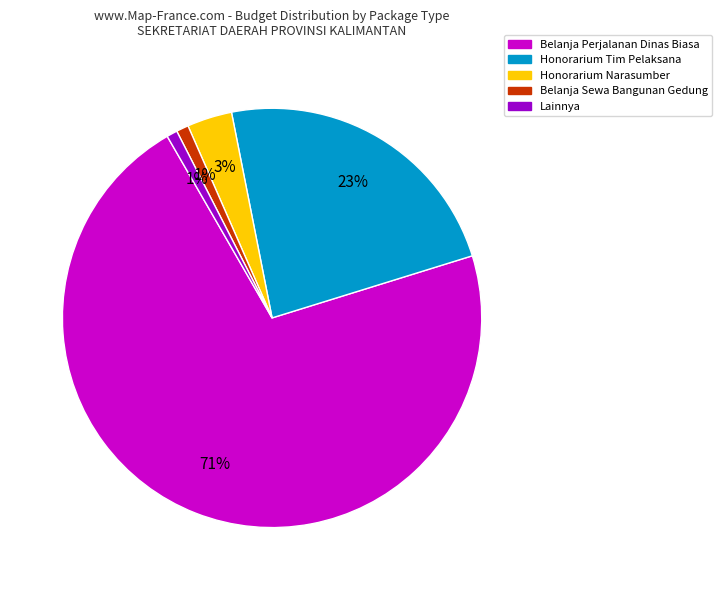

To the nearest percent, what is the difference between the largest and smallest slice percentages?

71%